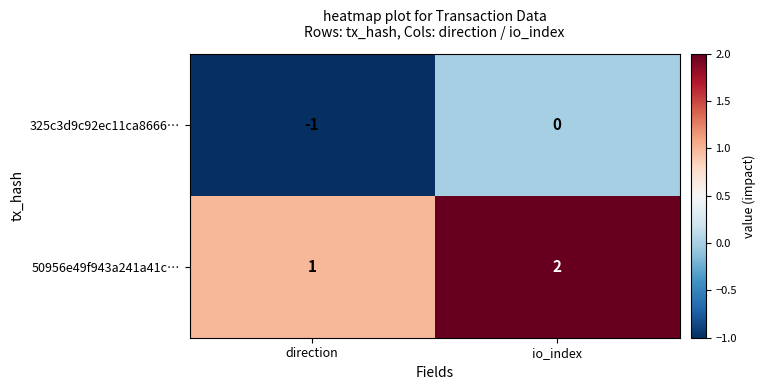

Which label corresponds to the smallest value in the chart?

direction